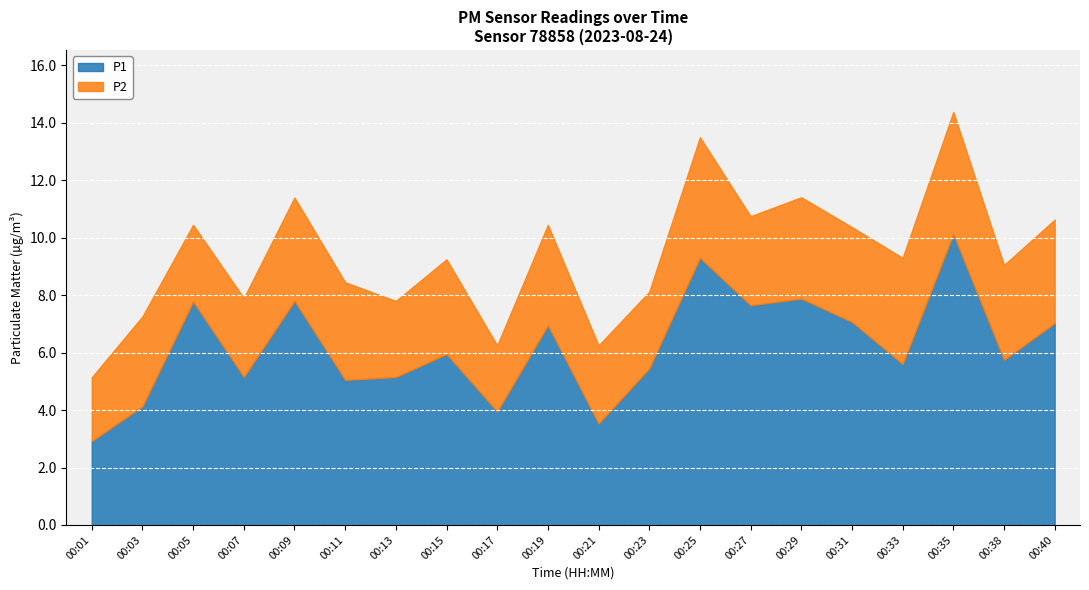

What is the highest value of the P1 series?

10.1